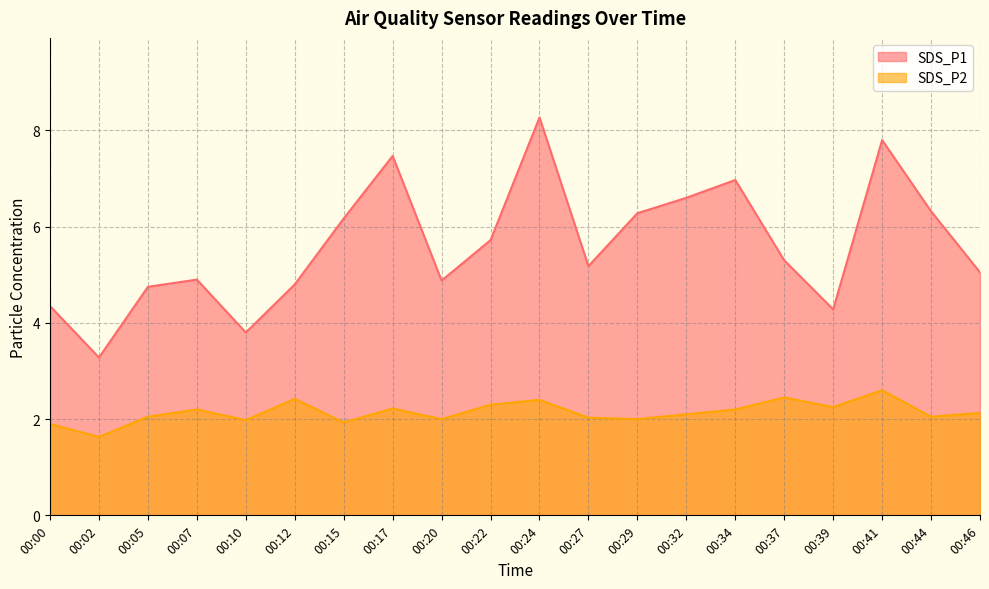

At which label is SDS_P2 closest to 2?

00:20